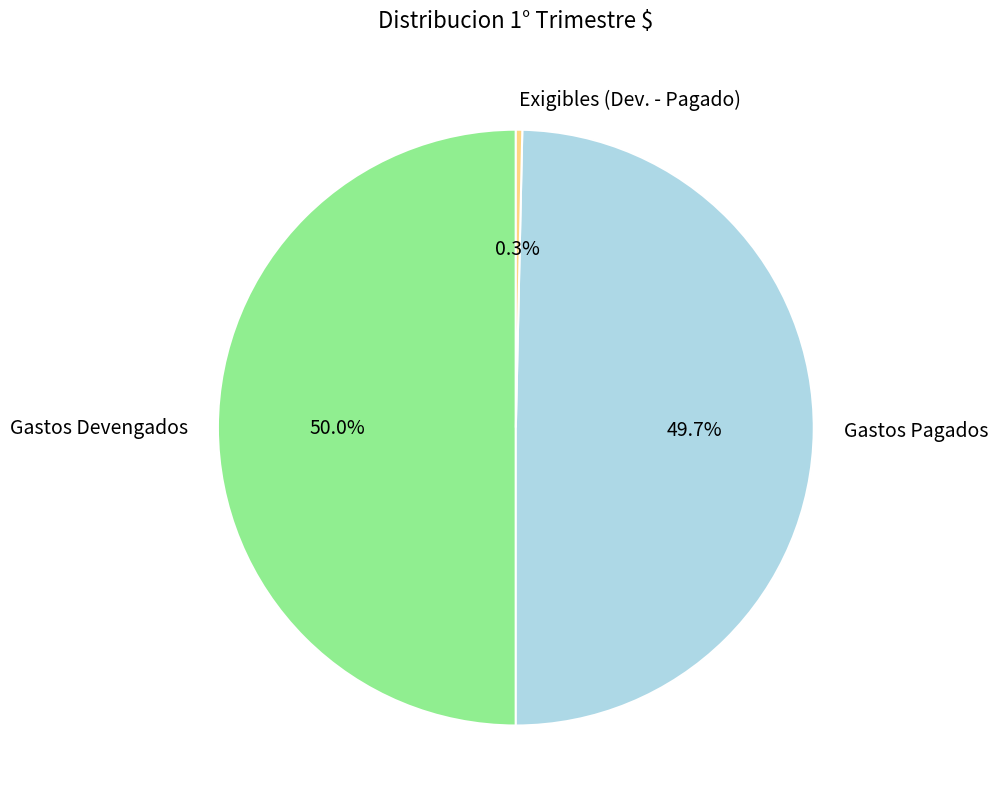

What is the smallest slice in the pie chart?

Exigibles (Dev. - Pagado)